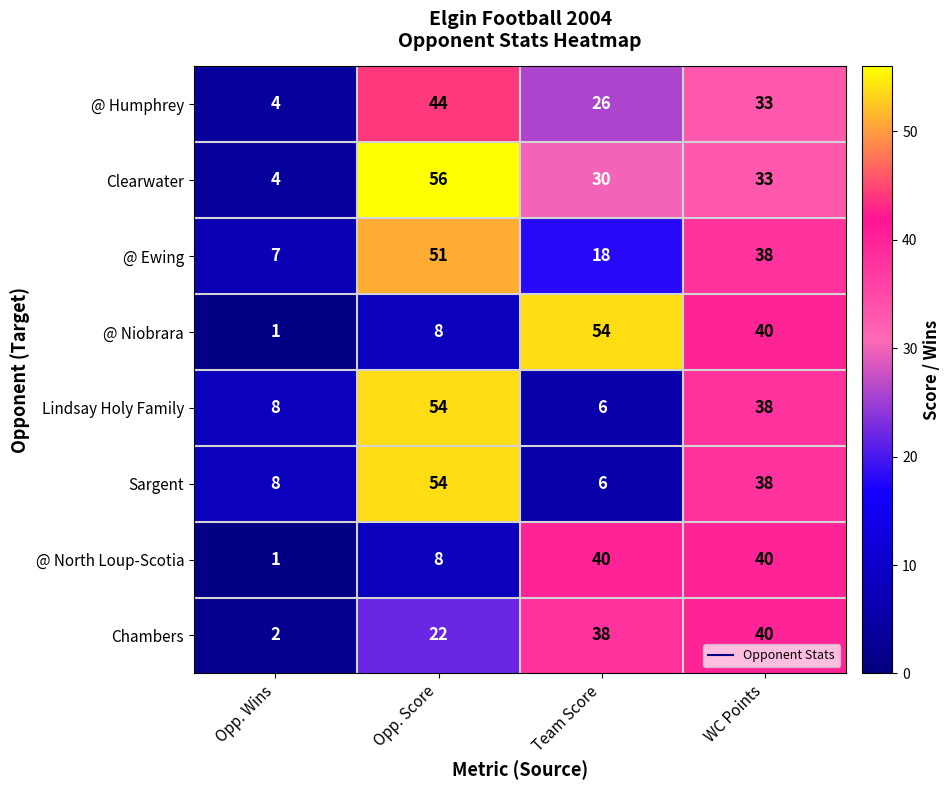

List the labels in order of Lindsay Holy Family value, largest first.

Opp. Score, WC Points, Opp. Wins, Team Score